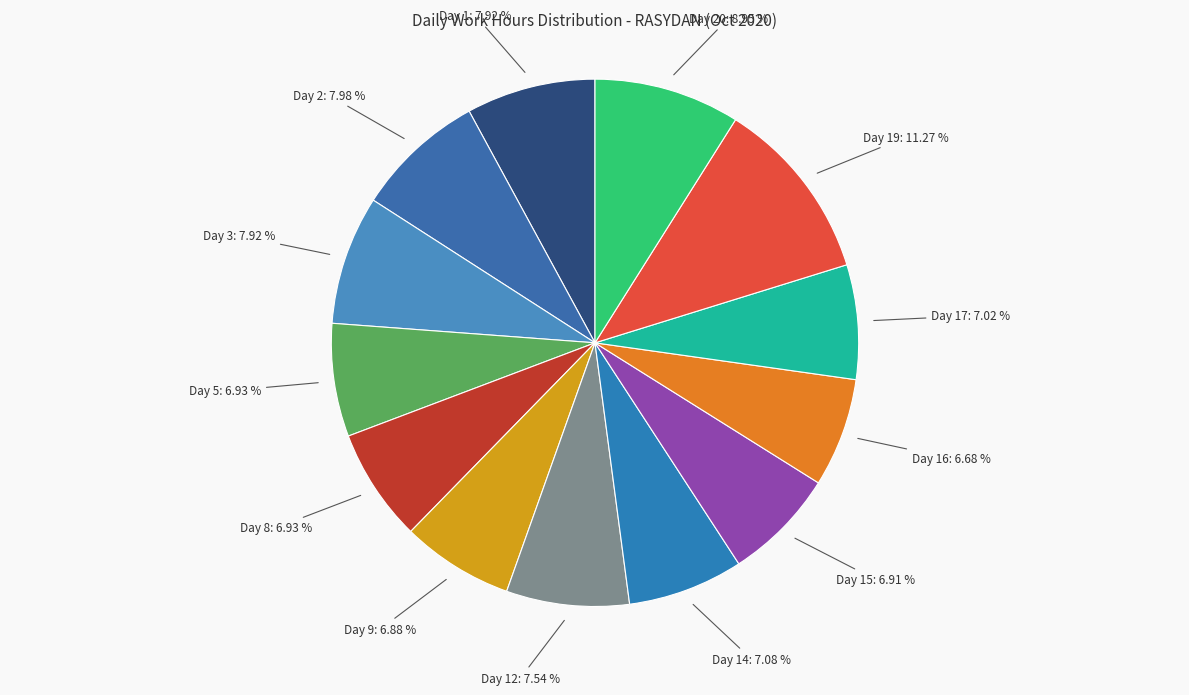

Approximately how many times larger is the value at Day 20 compared to Day 12?

1.2